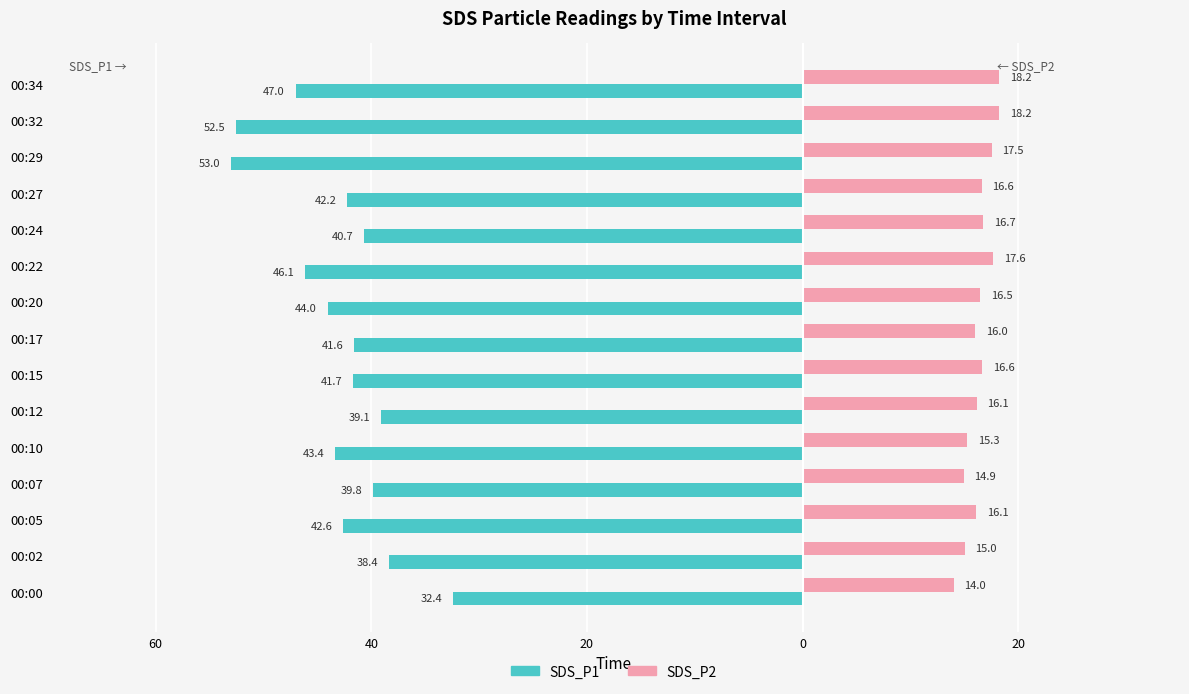

At how many categories does at least one series exceed 12?

15